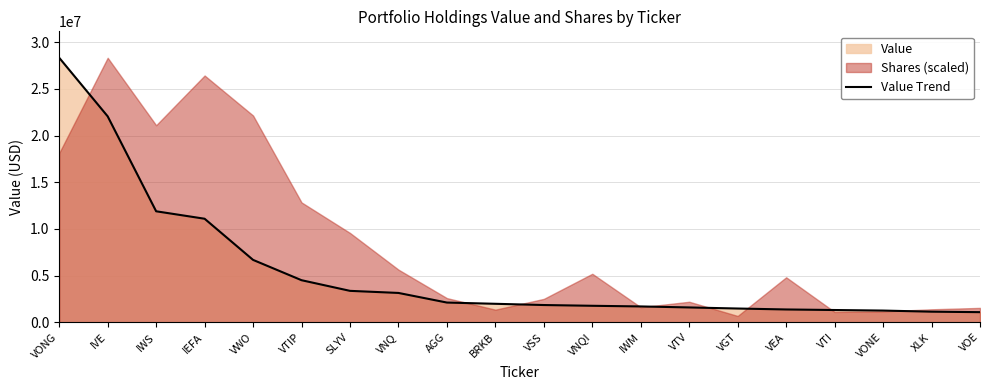

Which has a higher value, VONE or VSS?

VSS